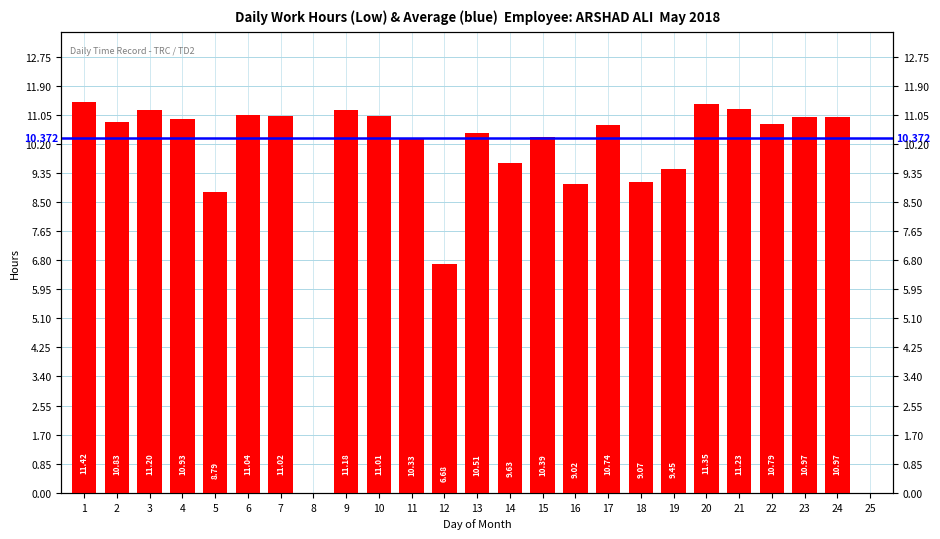

Are the bars horizontal?

No